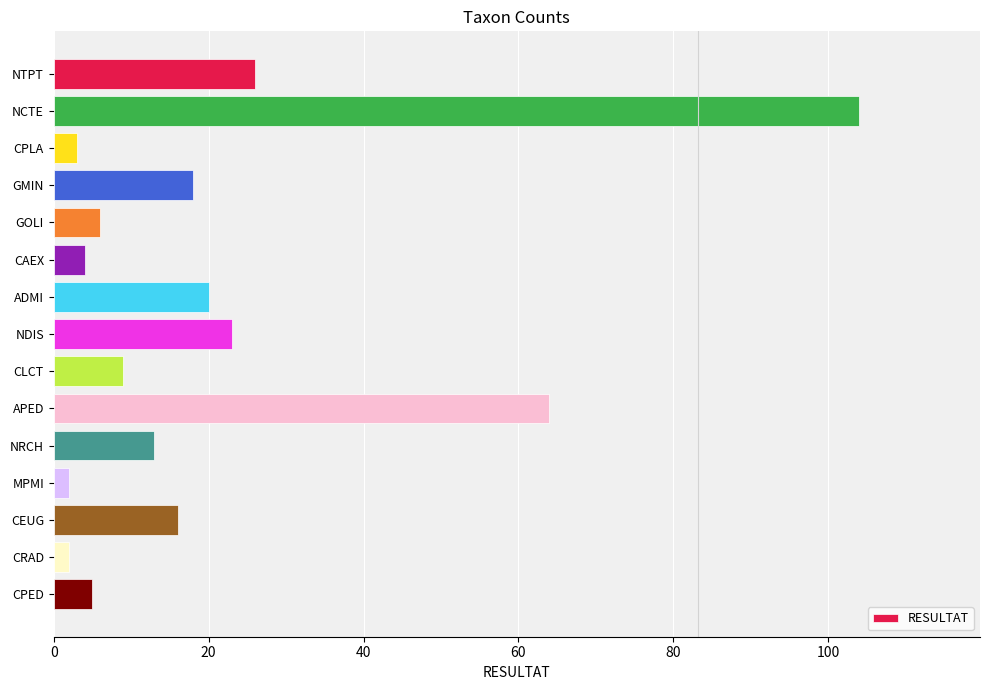

The chart shows a value of 26 at CEUG. True or false?

False